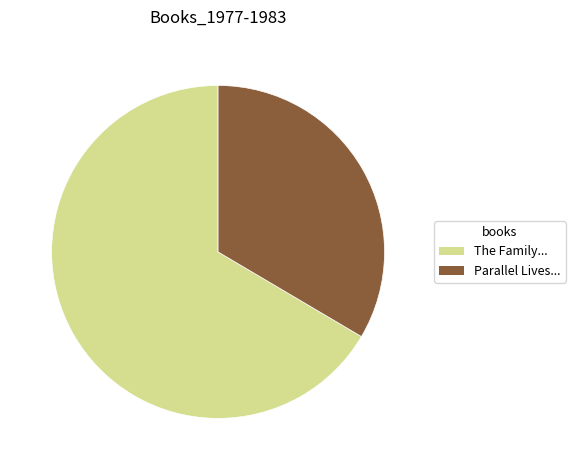

True or false: Parallel Lives... accounts for 48% of the total.

False